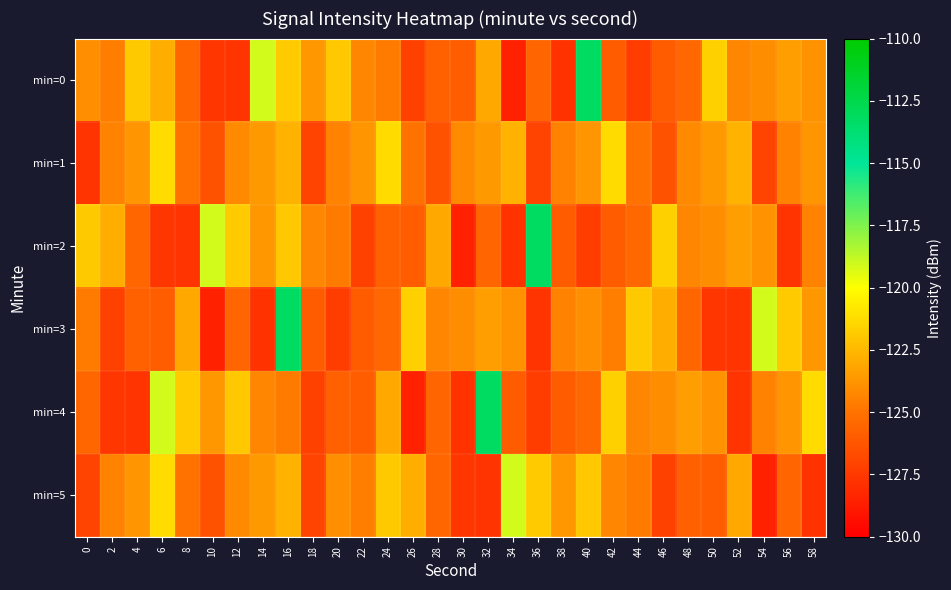

What is the smallest value displayed?

-128.5